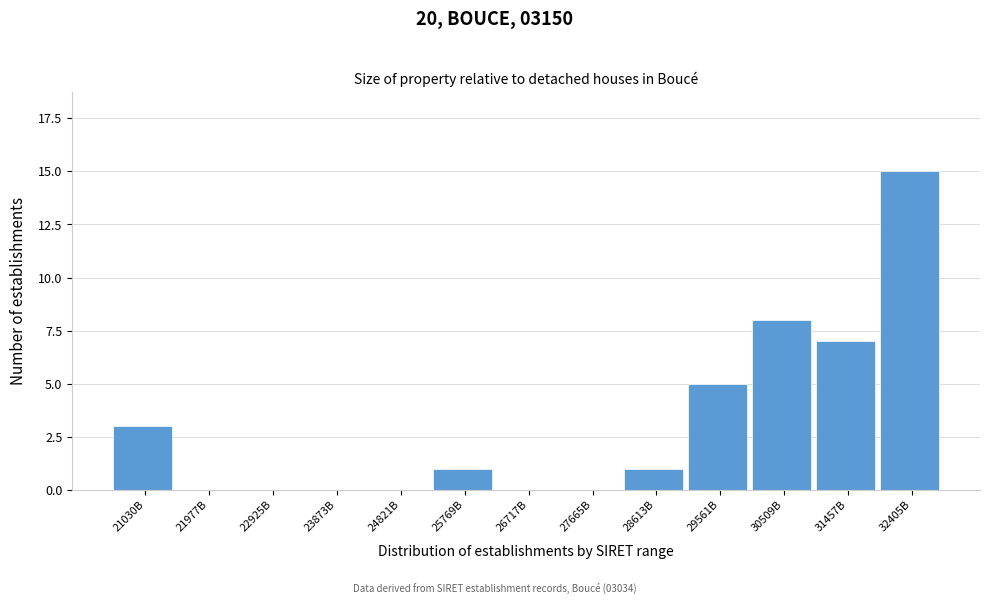

Reading right to left, what are all the values shown in this chart?

32405B=15	31457B=7	30509B=8	29561B=5	28613B=1	27665B=0	26717B=0	25769B=1	24821B=0	23873B=0	22925B=0	21977B=0	21030B=3